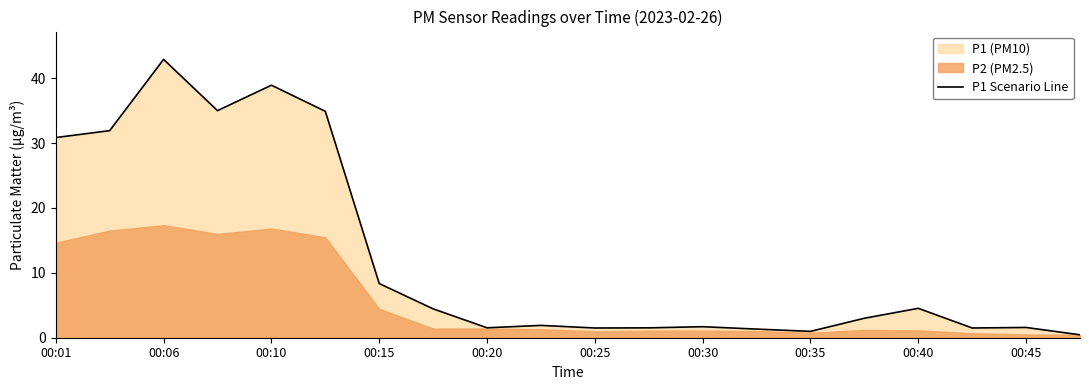

Is it true that P1 Scenario Line equals 8.3 at 00:15?

True